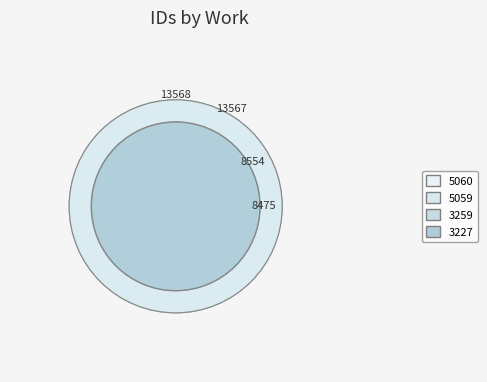

Which has a higher value, 3259 or 5060?

5060